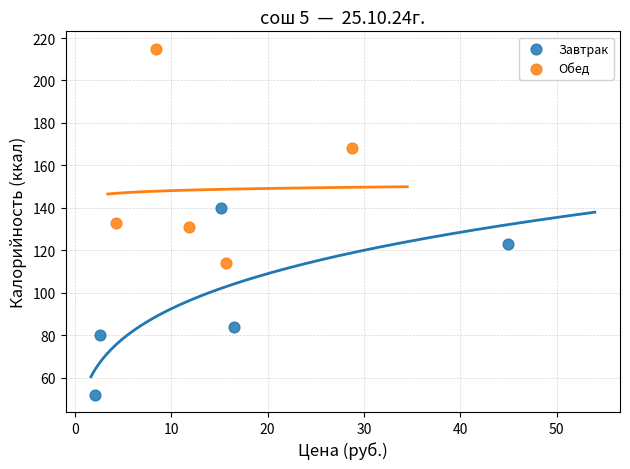

Which series contains the highest Y value?

Обед